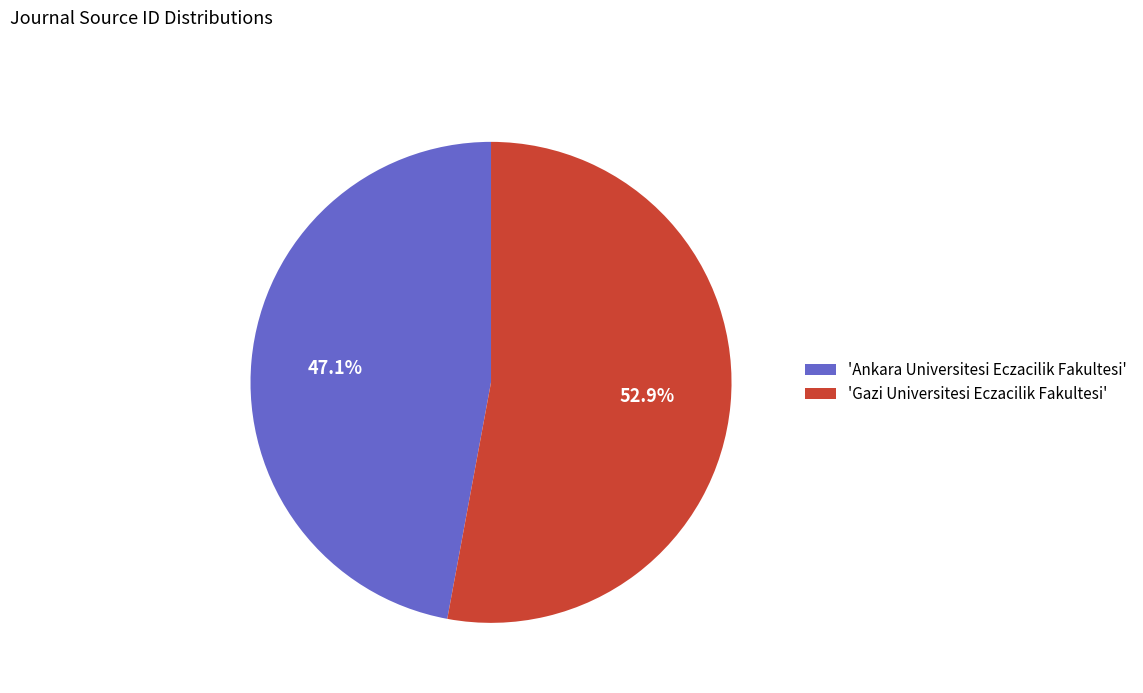

Does 'Gazi Universitesi Eczacilik Fakultesi' account for over 50% of the chart?

Yes